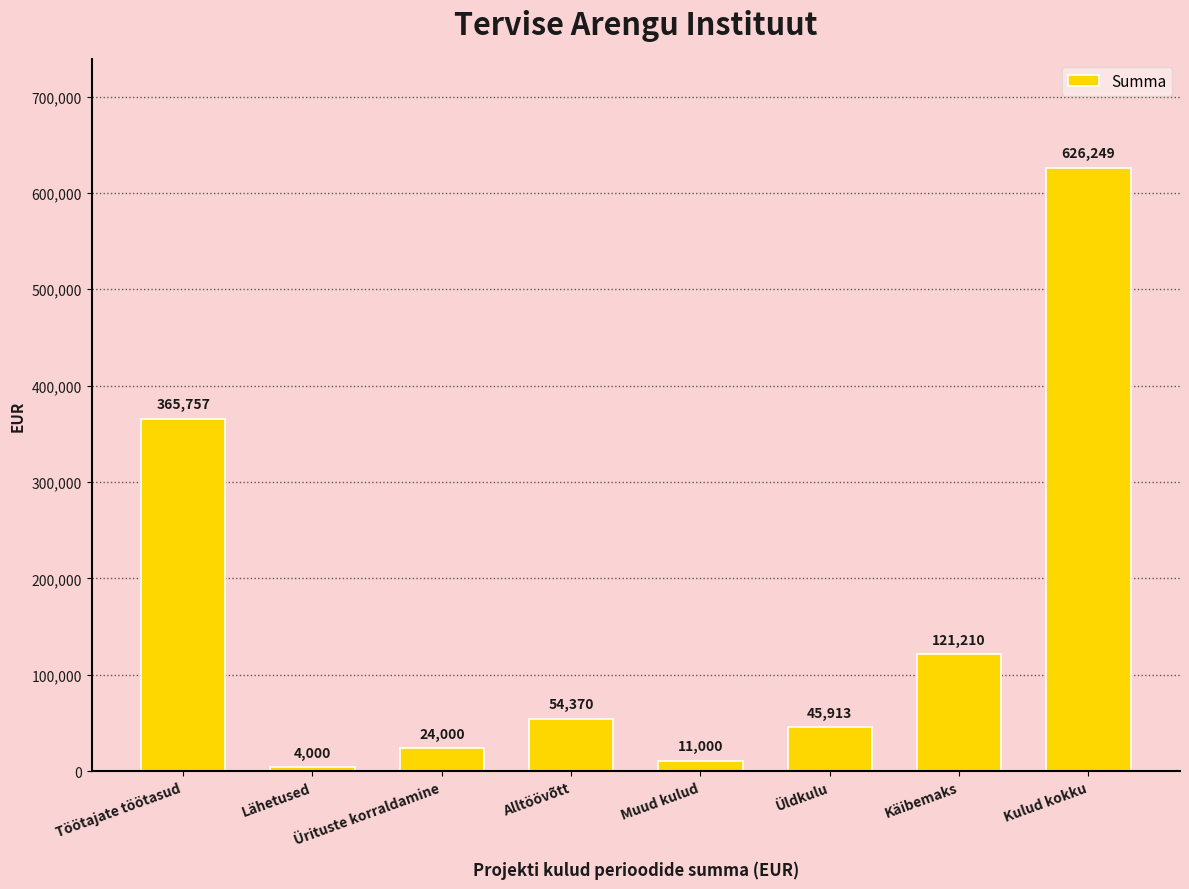

List the labels in order of value, largest first.

Kulud kokku, Töötajate töötasud, Käibemaks, Alltöövõtt, Üldkulu, Ürituste korraldamine, Muud kulud, Lähetused